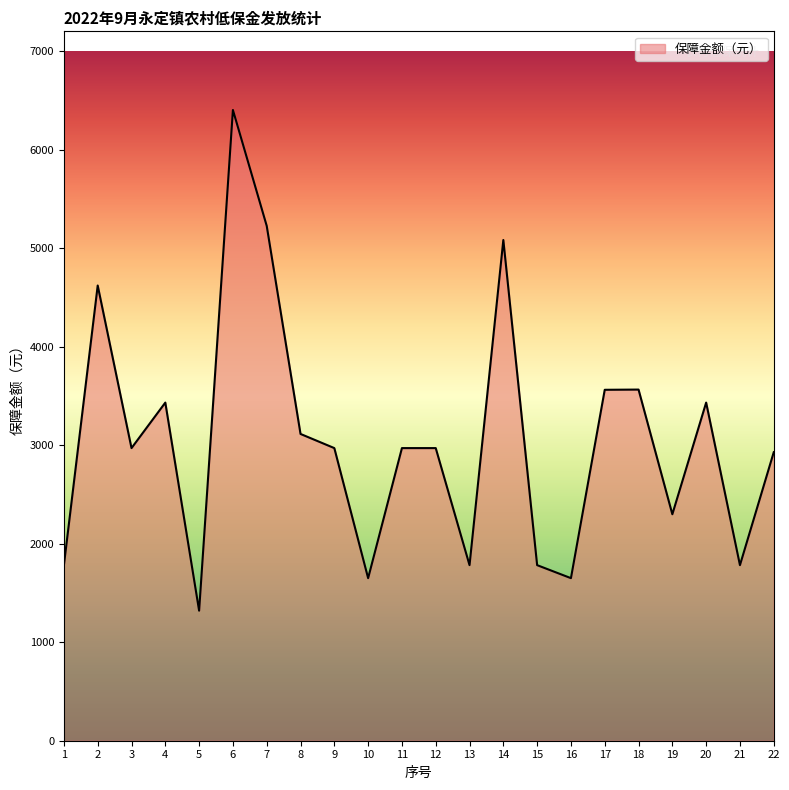

What is the minimum value shown in the chart?

1320.0